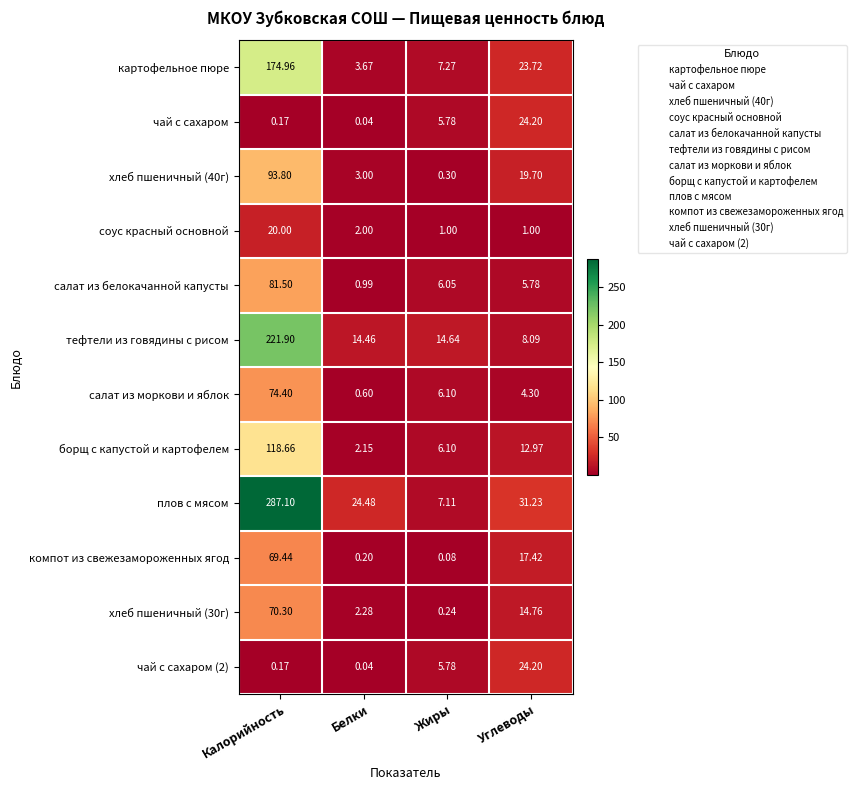

Which series has the largest total across all categories?

плов с мясом